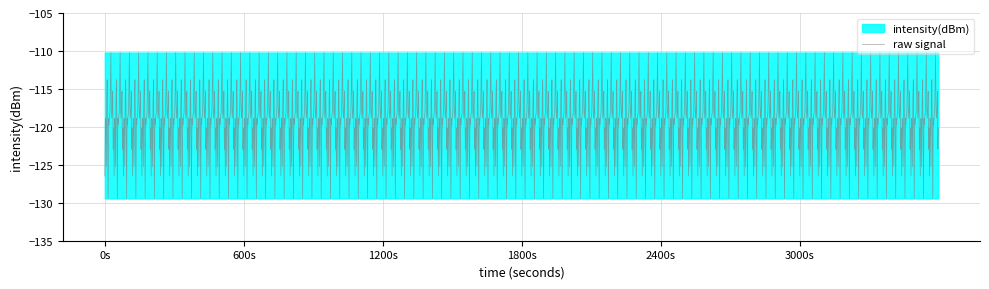

At which category does the chart reach its peak across all series?

26